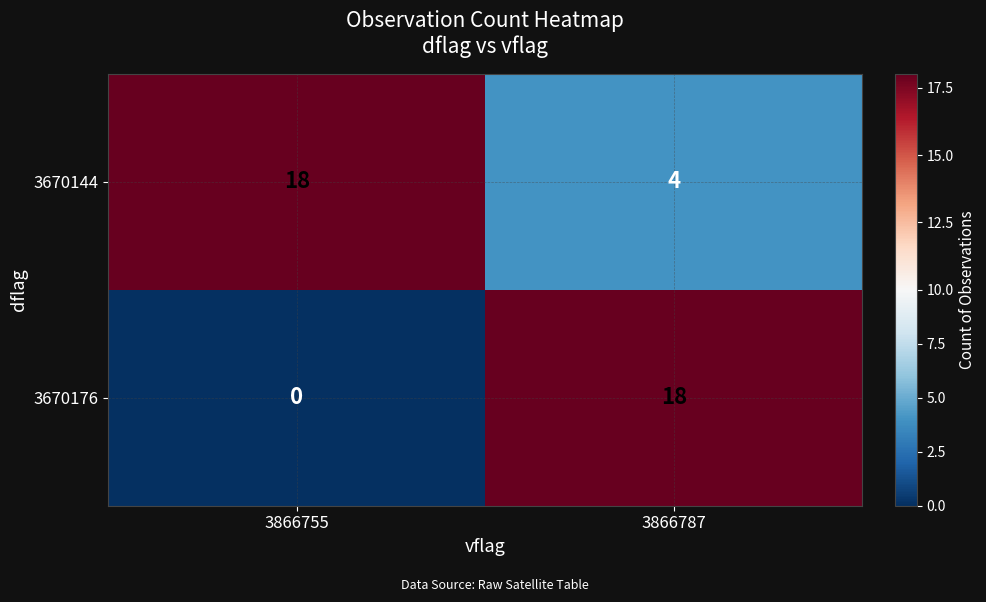

Where is 3670176 nearest to the value 9?

3866755